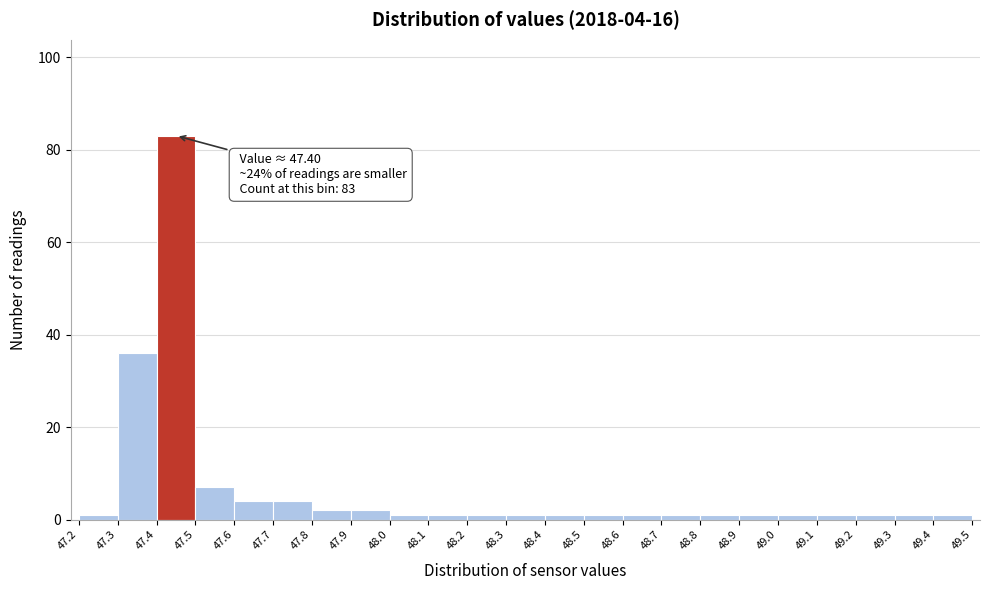

Over which range of the x-axis is the bar tallest?

47.4 to 47.5